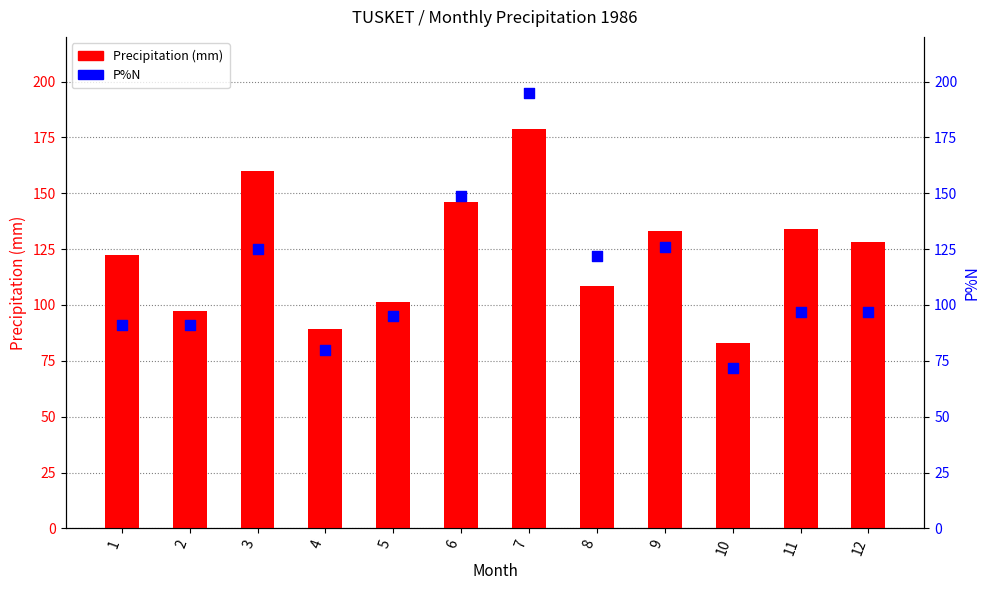

What are all the series names shown in the legend?

Precipitation (mm), P%N